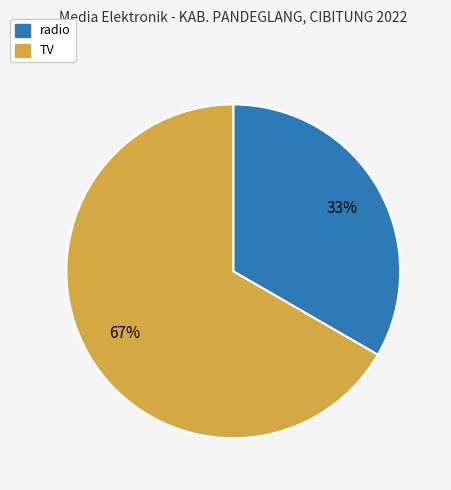

Which slice is the smallest?

radio